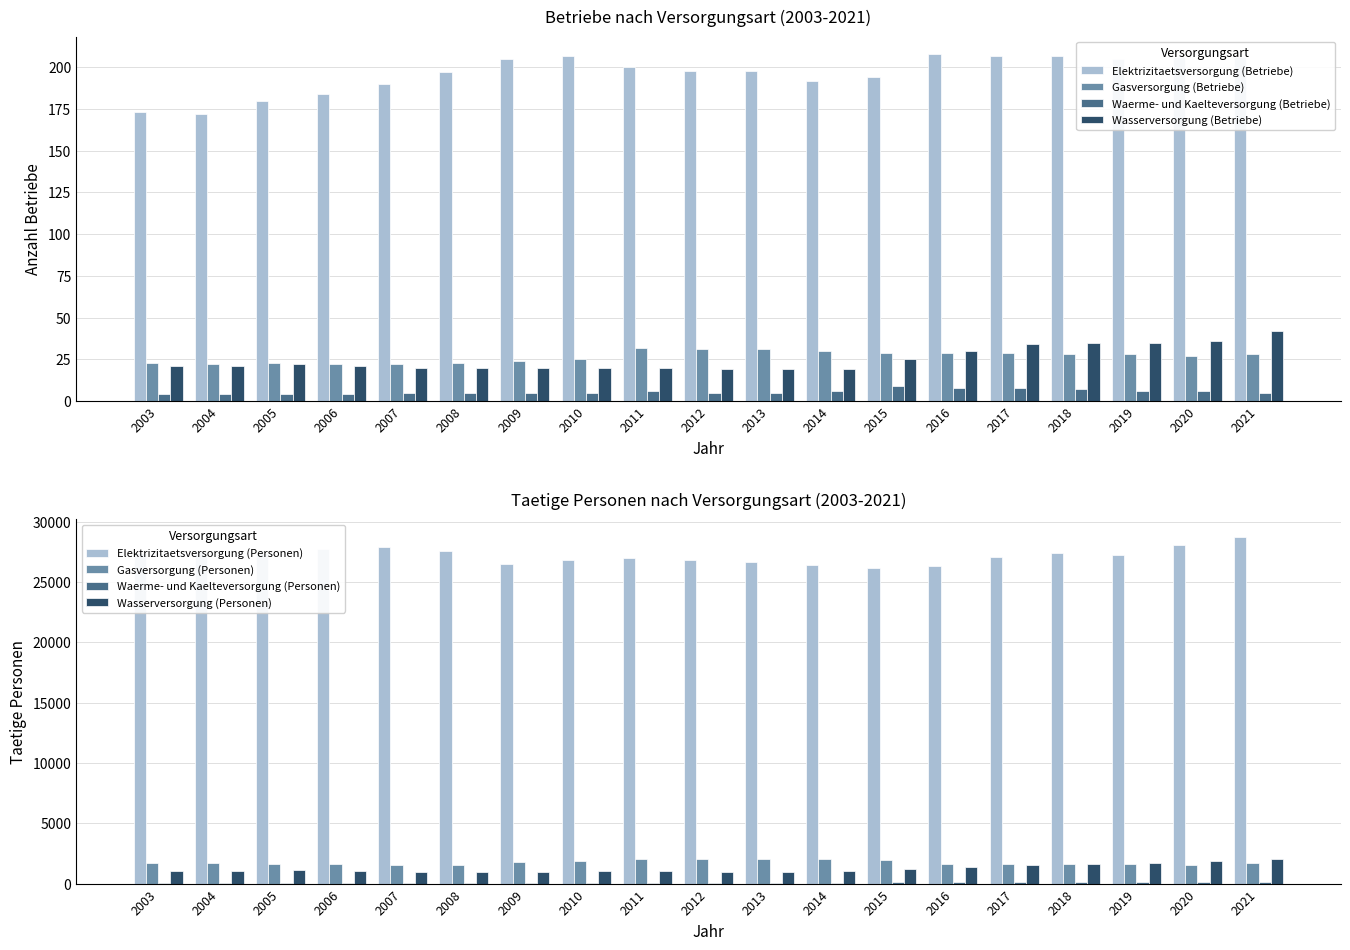

Which category has the highest value across all series?

2016